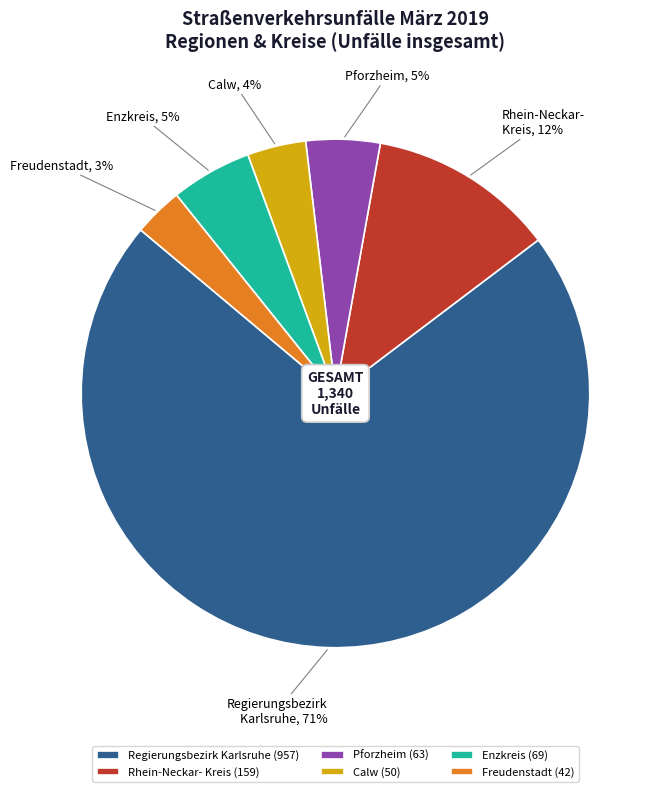

What percentage is the Calw slice, to the nearest percent?

4%